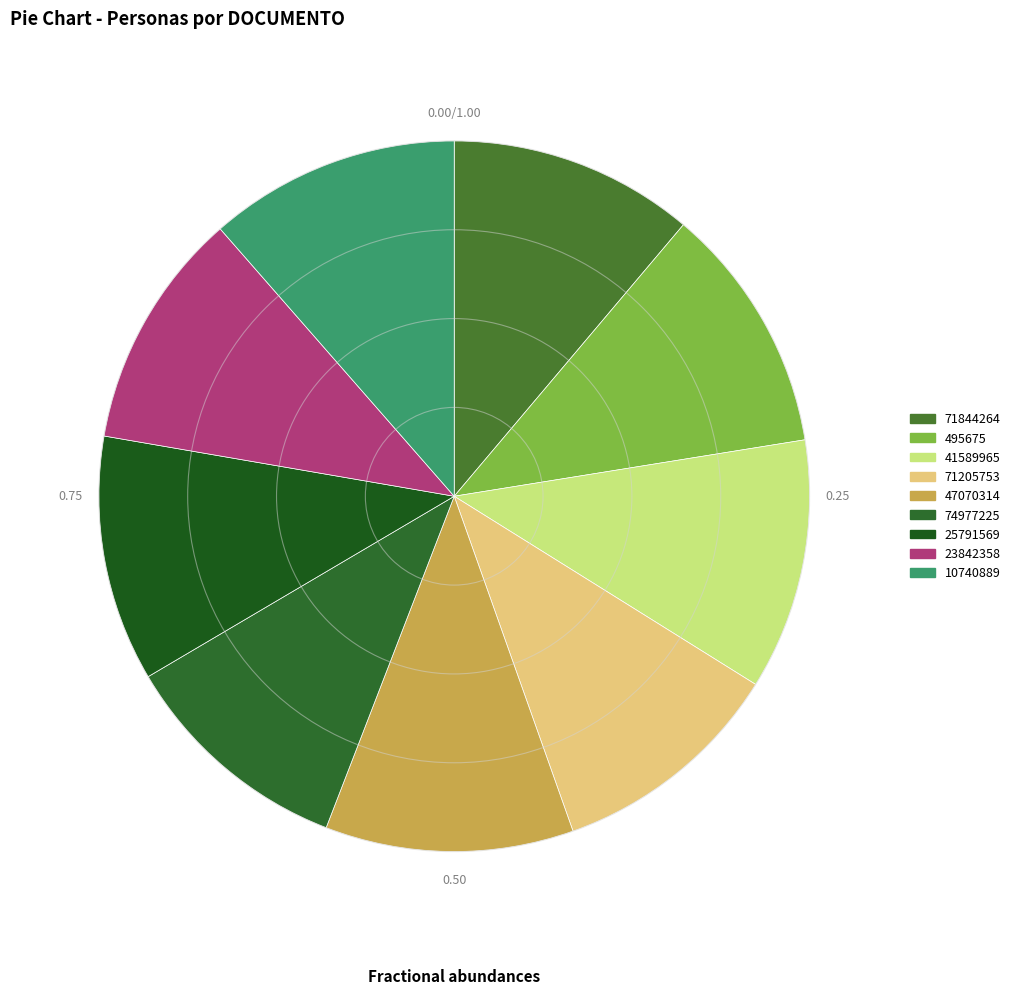

To the nearest percent, what is the difference between the 23842358 and 41589965 slice percentages?

1%